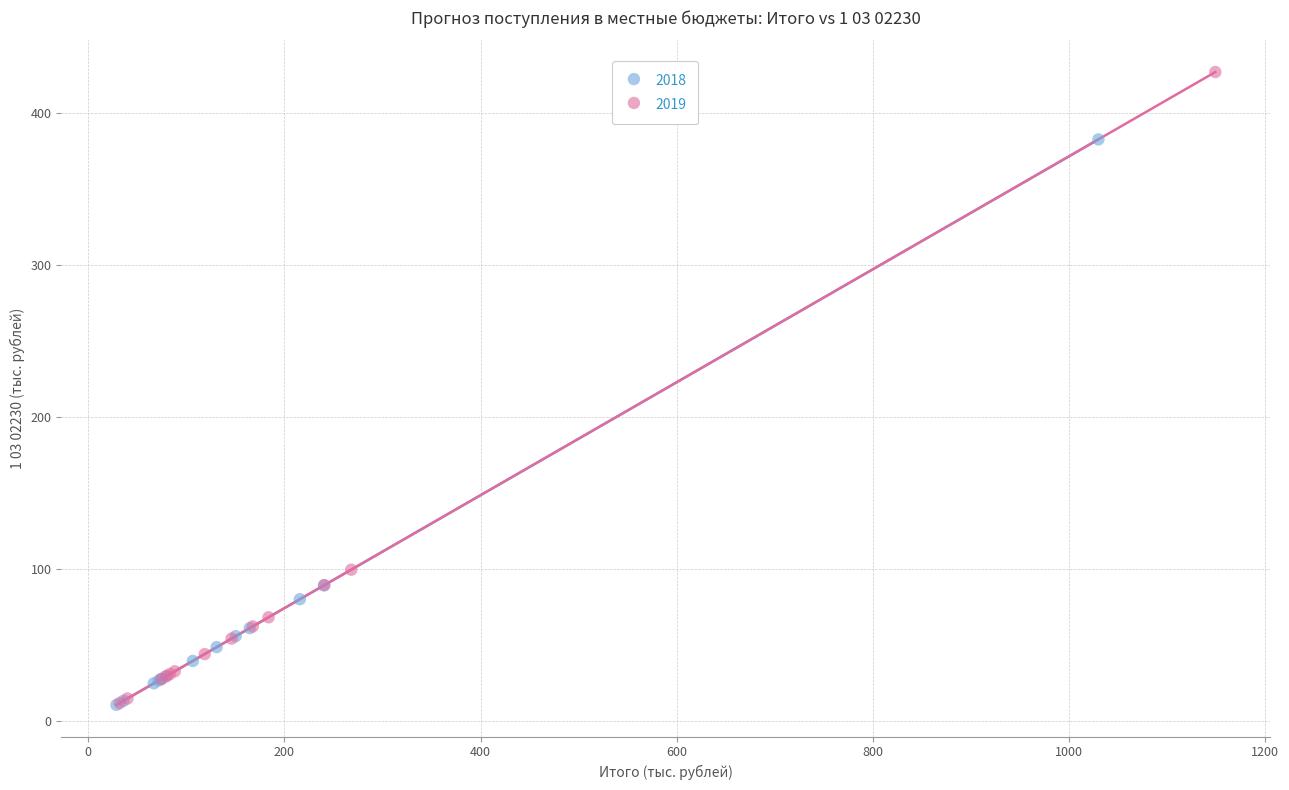

What are all the series names shown in the legend?

2018, 2019